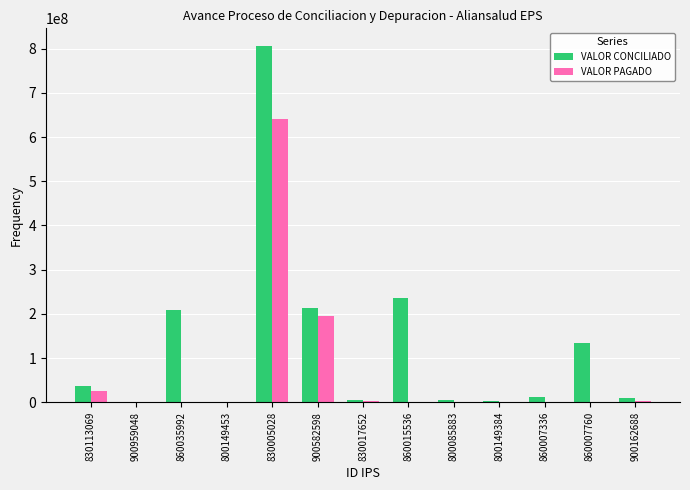

Between 800149453 and 860015536, which series saw the biggest shift?

VALOR CONCILIADO